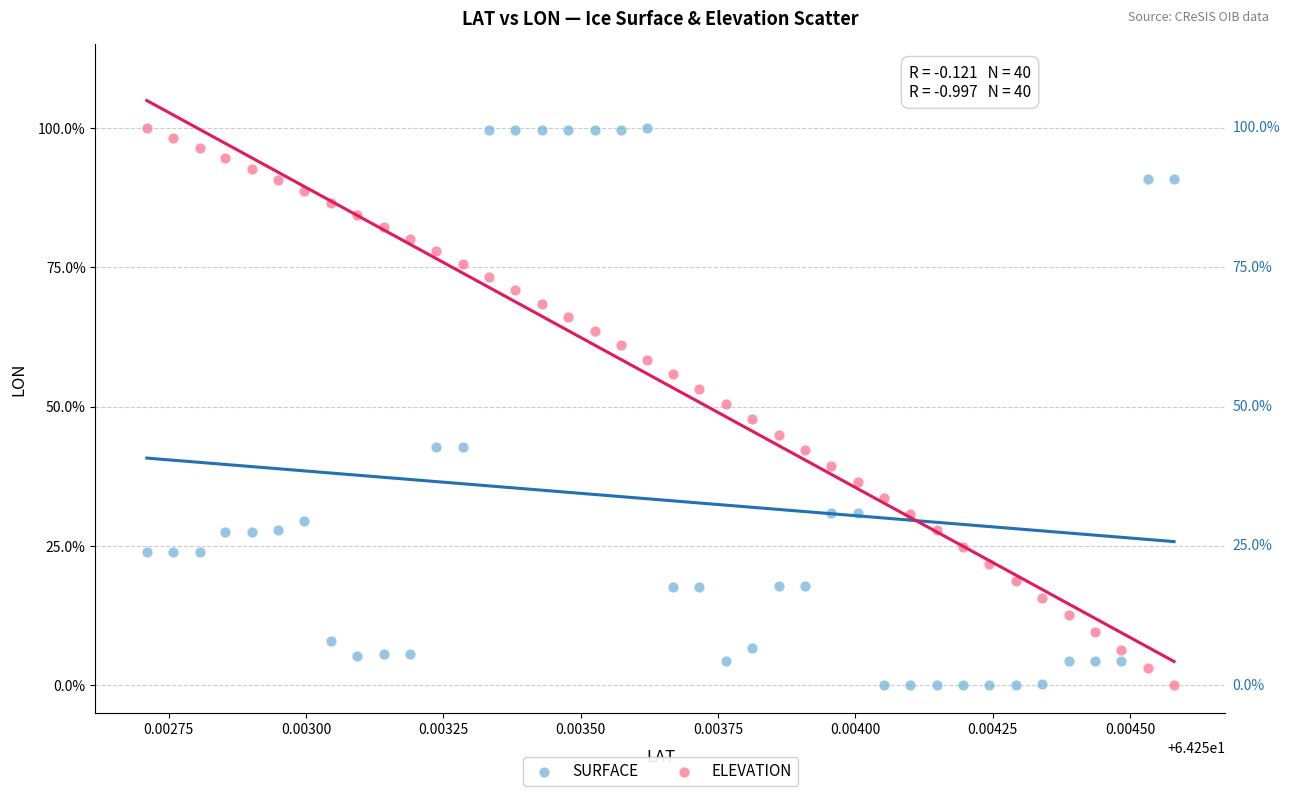

What are all the series names shown in the legend?

SURFACE, ELEVATION